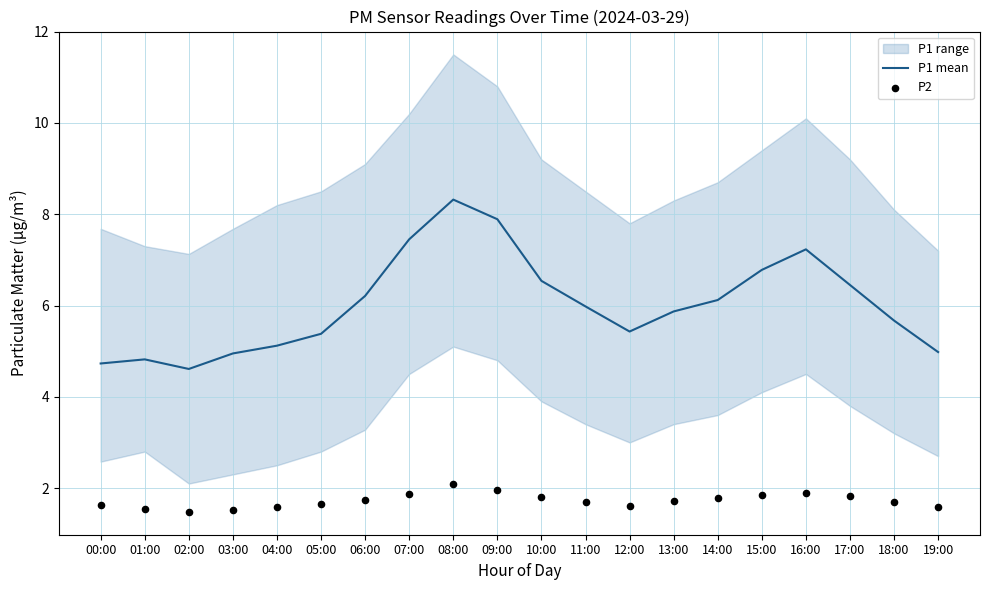

Is the value of P2 at 04:00 greater than the value of P1 mean at 03:00?

No